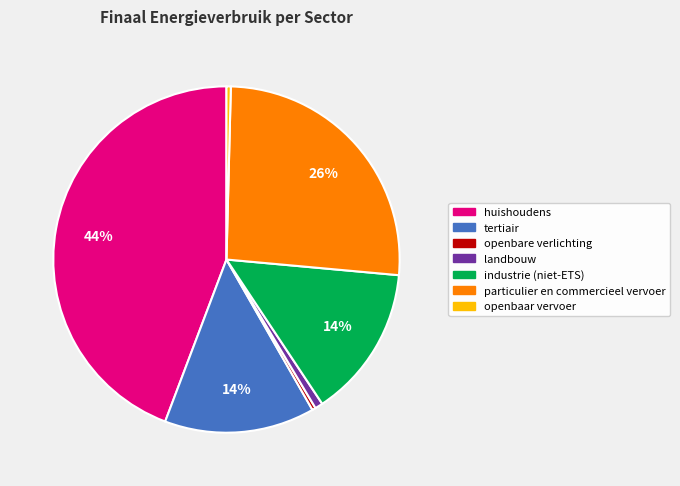

The huishoudens slice represents 38% of the pie. True or false?

False